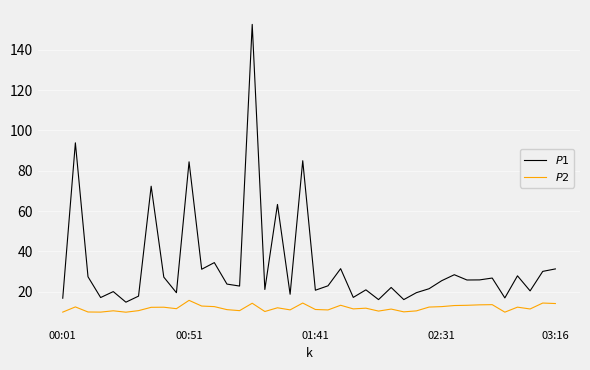

How many lines are shown in the chart?

2